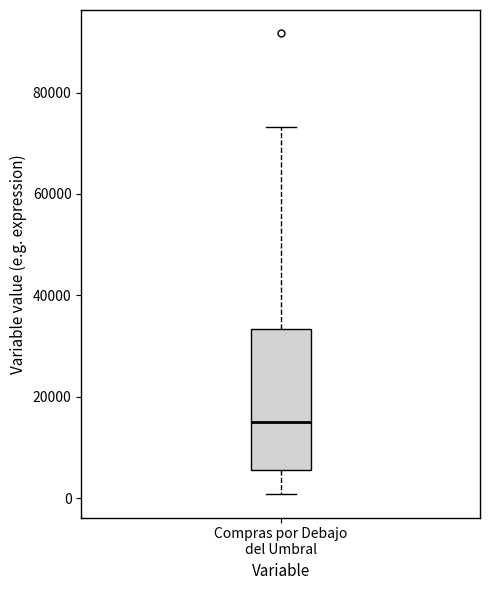

Where is the upper edge of the box for Compras por Debajo del Umbral on the y-axis? The values are not printed on the chart, so give them approximately, as read against the axis.

34000